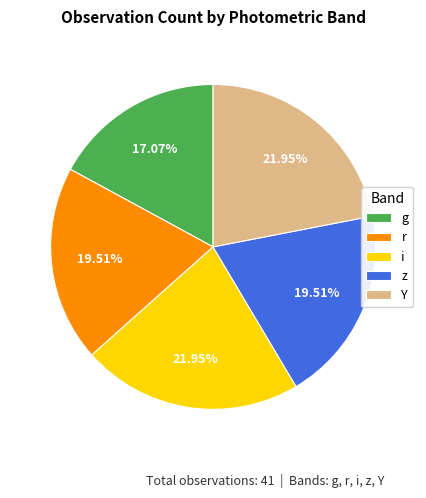

Which category has the smallest portion of the pie?

g